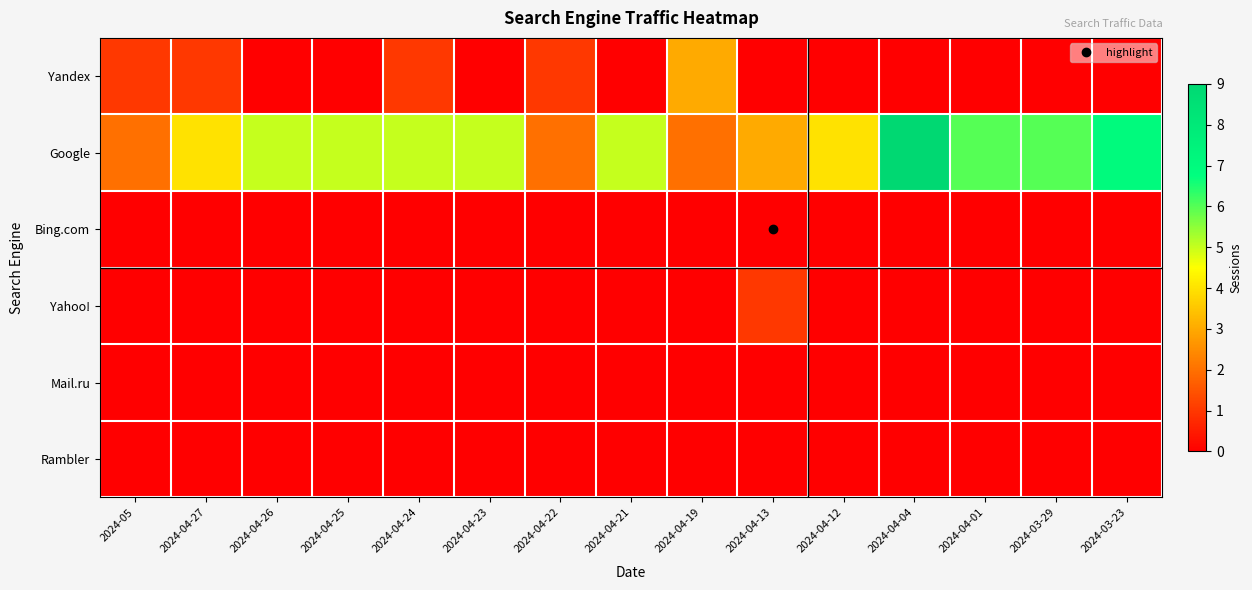

At how many categories does at least one series exceed 5?

4